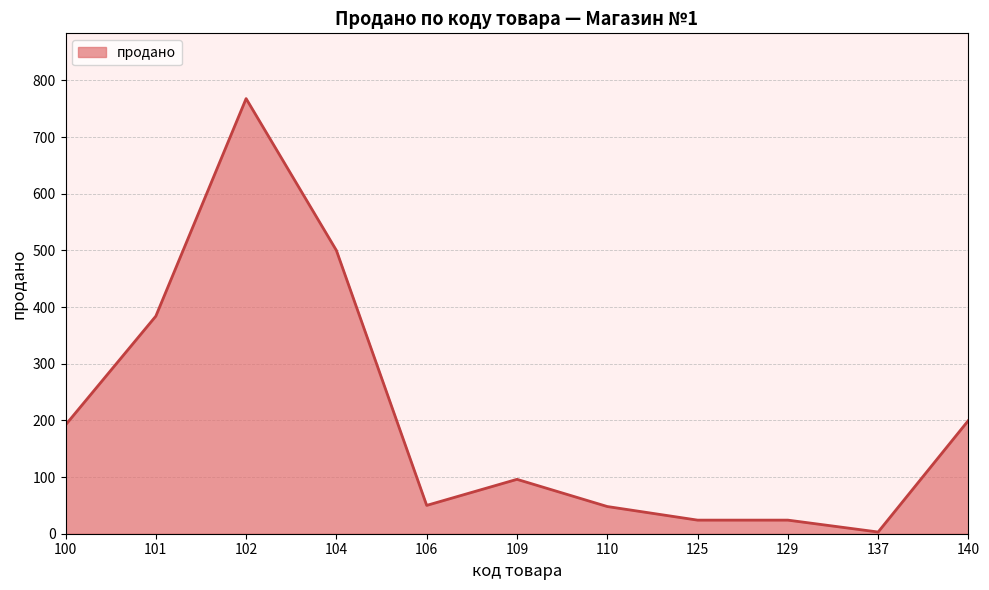

How many distinct data groups are displayed?

1